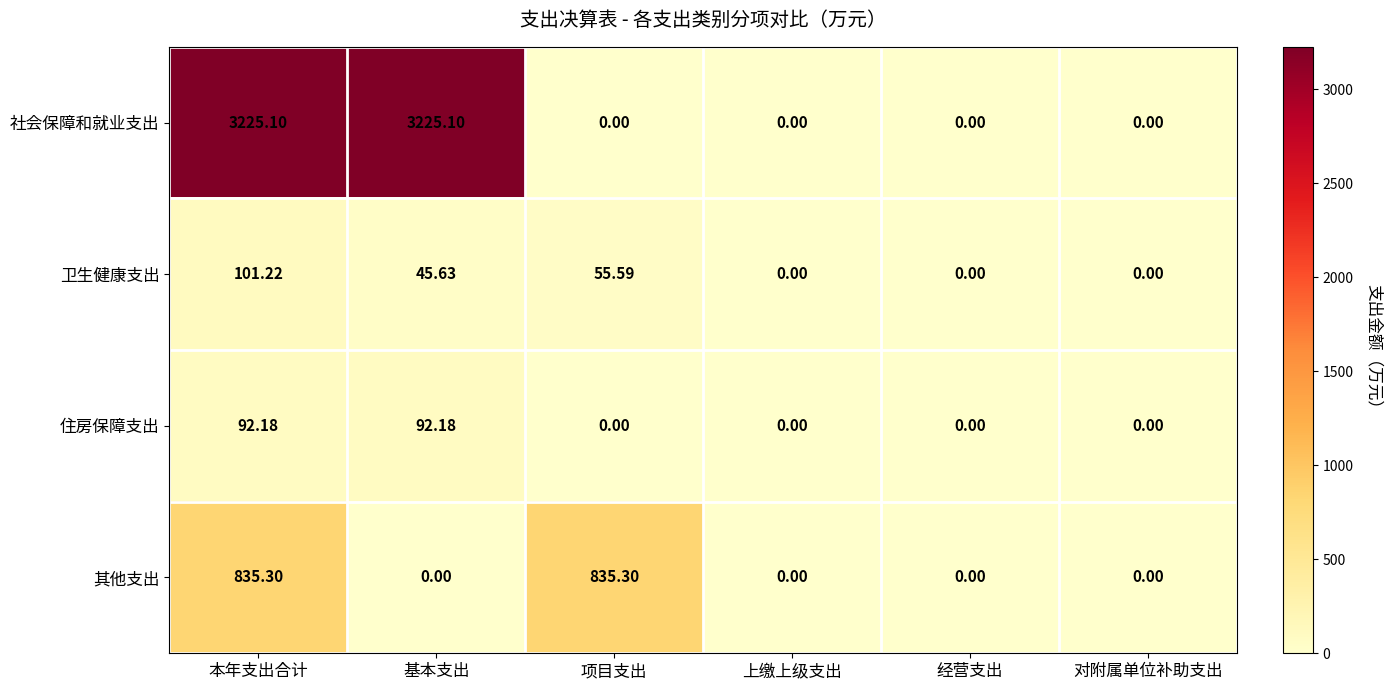

Which series has the widest spread of values?

社会保障和就业支出